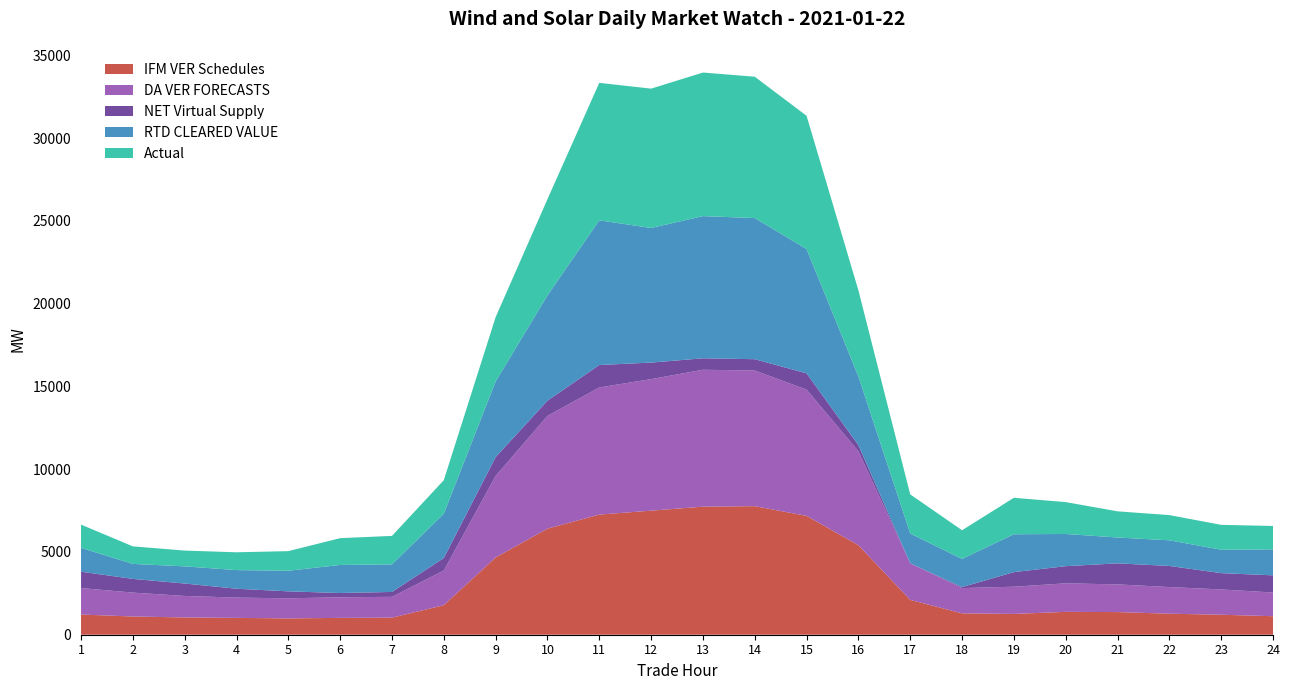

Reading left to right, what are all the values shown in this chart?

IFM VER Schedules: 1=1219.7	2=1101.8	3=1043.3	4=1018.3	5=985.2	6=1018.2	7=1030.9	8=1784.0	9=4668.1	10=6408.6	11=7258.2	12=7495.9	13=7738.0	14=7768.7	15=7181.2	16=5410.1	17=2105.5	18=1290.5	19=1256.8	20=1381.9	21=1368.5	22=1270.6	23=1207.4	24=1118.3
DA VER FORECASTS: 1=1600.9	2=1443.5	3=1299.4	4=1226.0	5=1215.2	6=1243.1	7=1259.0	8=2094.8	9=4925.1	10=6813.5	11=7682.2	12=7948.4	13=8272.7	14=8195.2	15=7629.2	16=5671.3	17=2212.6	18=1526.8	19=1643.6	20=1723.9	21=1672.3	22=1609.0	23=1529.4	24=1431.5
NET Virtual Supply: 1=987.9	2=827.5	3=751.1	4=534.8	5=419.8	6=258.5	7=295.2	8=753.7	9=1139.5	10=918.4	11=1356.8	12=999.6	13=692.4	14=684.8	15=983.4	16=374.5	17=-81.7	18=59.4	19=881.9	20=1036.1	21=1271.7	22=1276.0	23=985.0	24=1039.1
RTD CLEARED VALUE: 1=1439.8	2=907.1	3=1037.0	4=1125.9	5=1245.4	6=1697.0	7=1664.9	8=2676.7	9=4567.6	10=6360.4	11=8741.0	12=8134.2	13=8590.6	14=8528.8	15=7508.3	16=4148.1	17=1797.1	18=1703.8	19=2289.1	20=1945.0	21=1561.5	22=1549.6	23=1415.5	24=1566.4
Actual: 1=1406.1	2=1058.3	3=953.5	4=1076.2	5=1184.9	6=1618.2	7=1721.6	8=2028.0	9=3887.4	10=5814.9	11=8307.1	12=8418.7	13=8674.8	14=8539.9	15=8053.2	16=5205.9	17=2364.8	18=1732.1	19=2202.1	20=1926.9	21=1581.2	22=1523.5	23=1501.4	24=1416.8